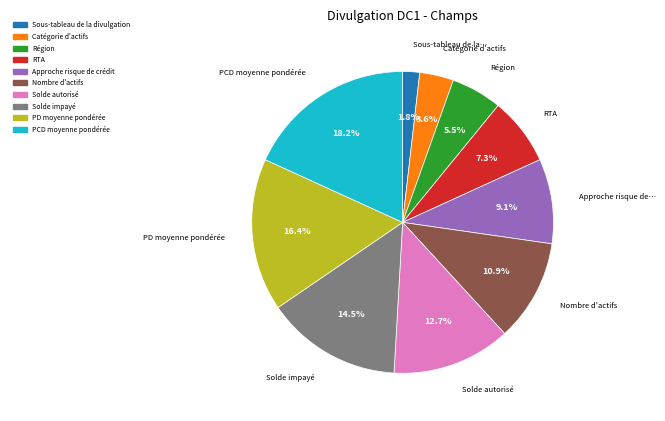

How many segments does this pie chart have?

10